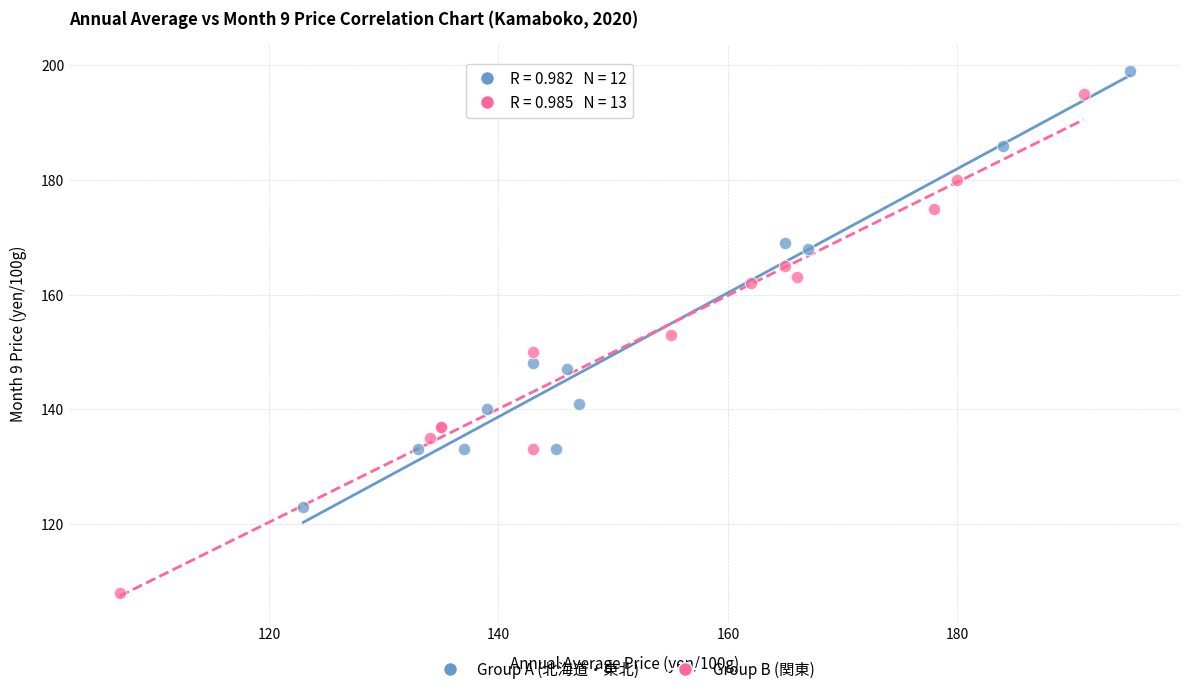

Which series has the largest Y range (max minus min)?

Group B (関東)